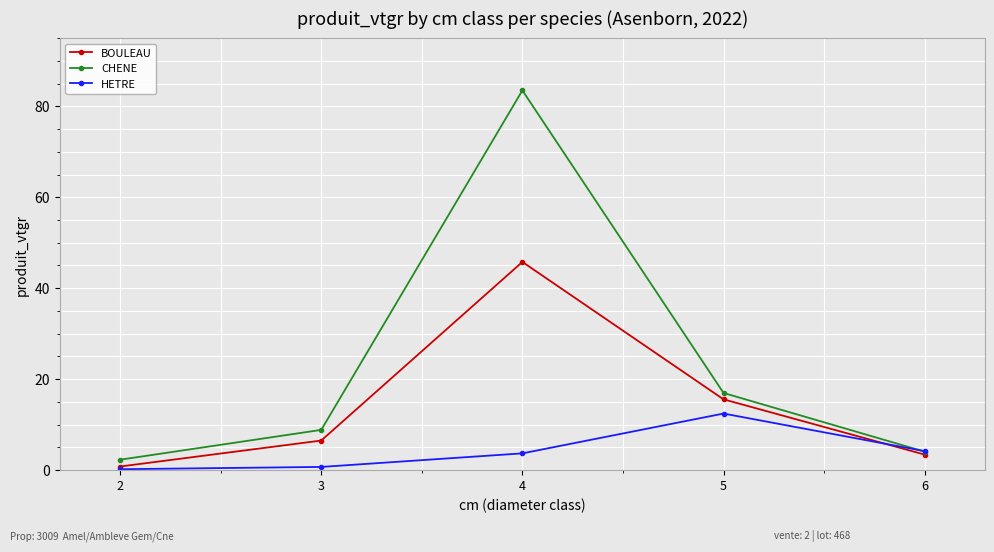

Which series has the largest total across all categories?

CHENE